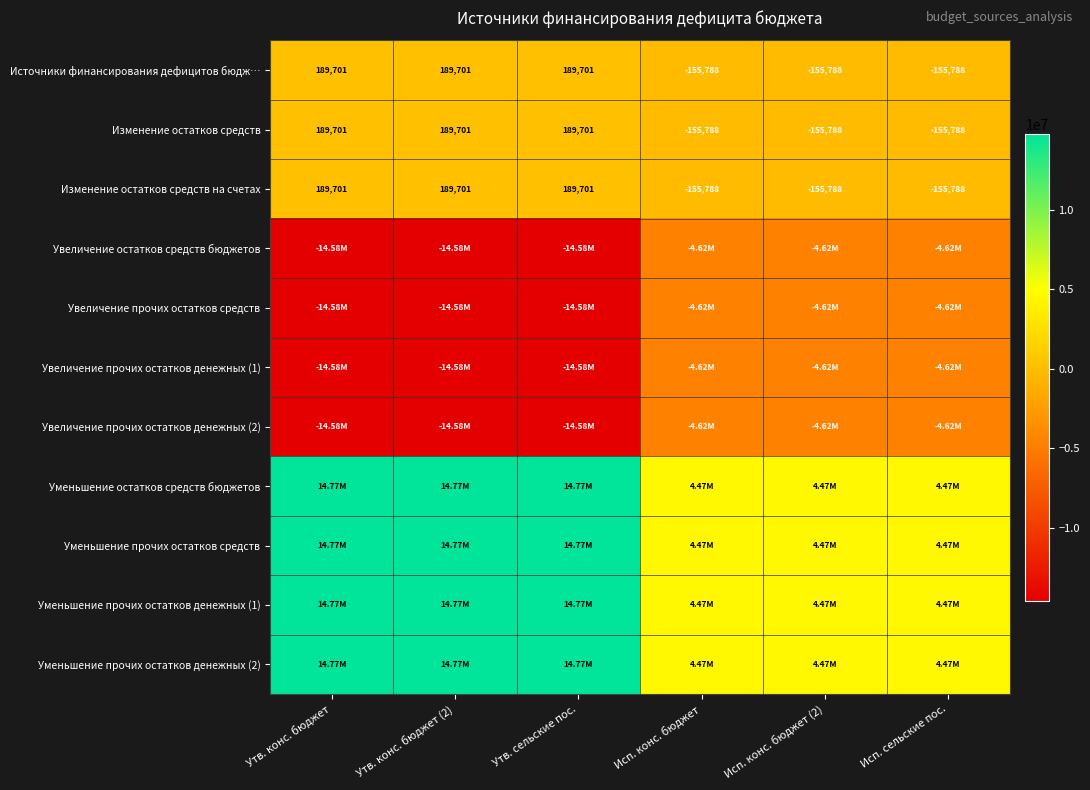

At how many categories does at least one series exceed -2551402?

6